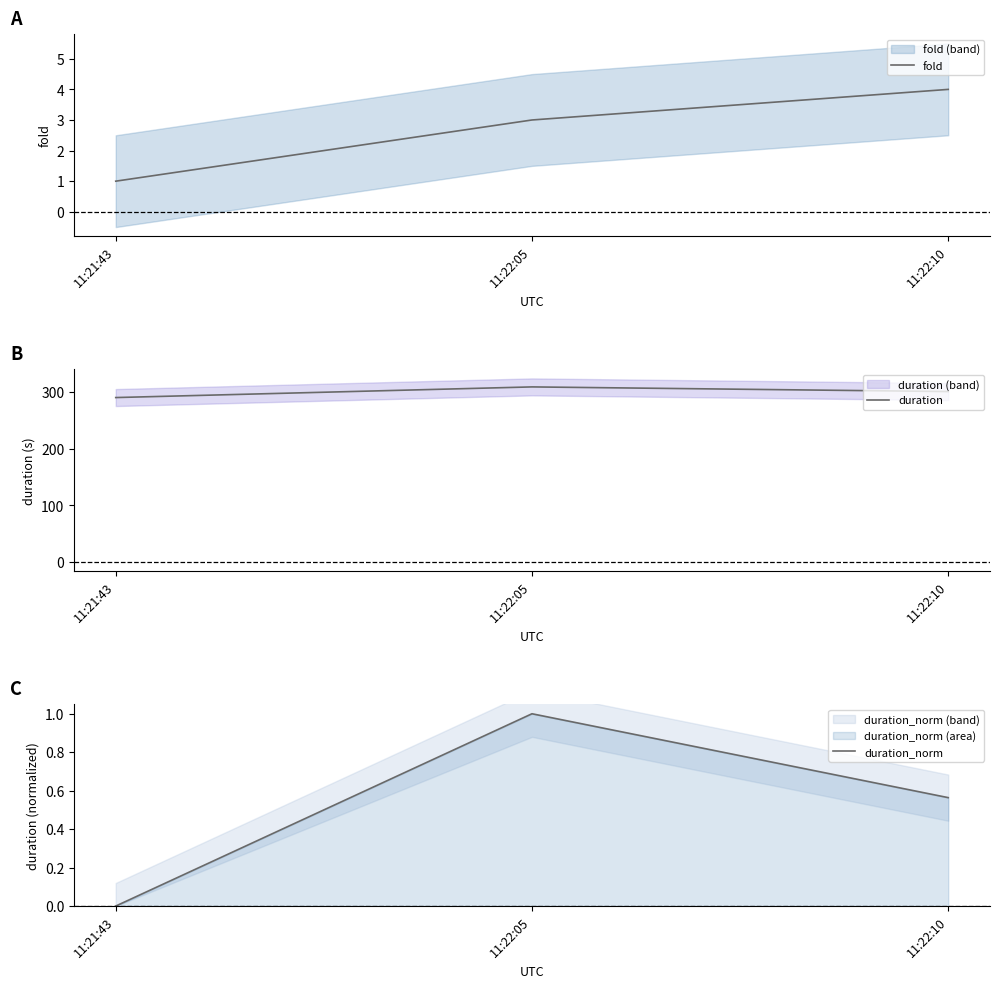

What is the difference between the maximum and minimum values in the duration_norm series?

1.0